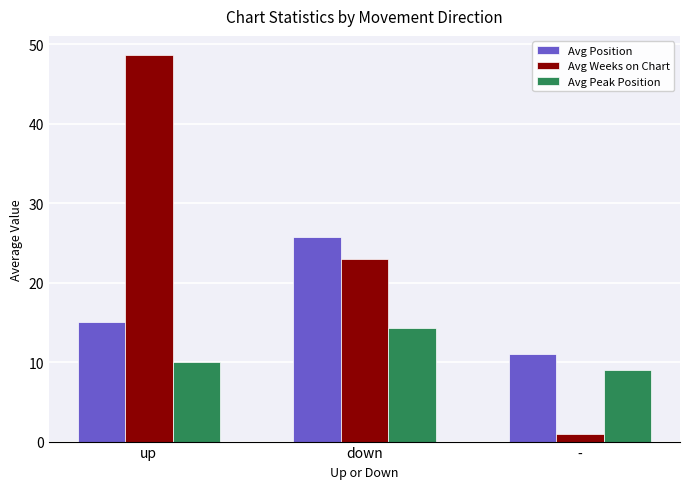

Rank the categories by Avg Weeks on Chart value from highest to lowest.

up, down, -